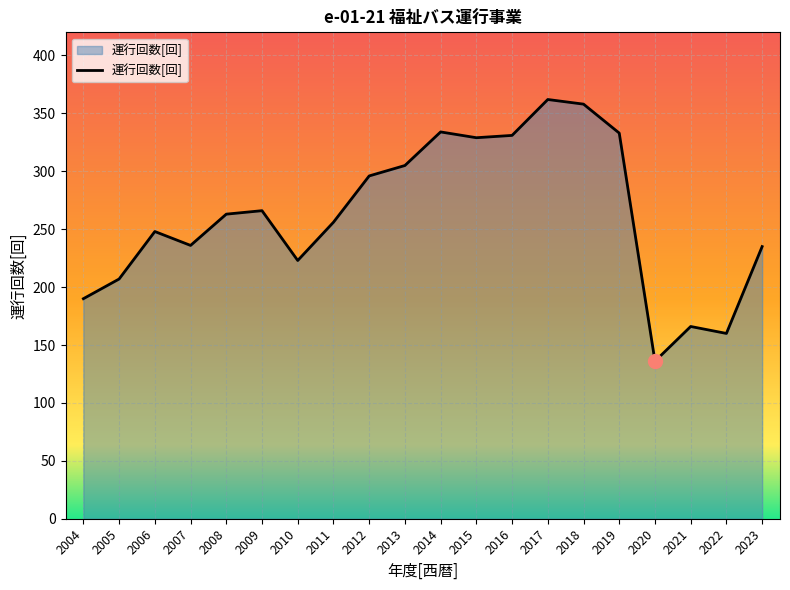

How many interior local valleys (lower than both neighbors) does the data have?

5